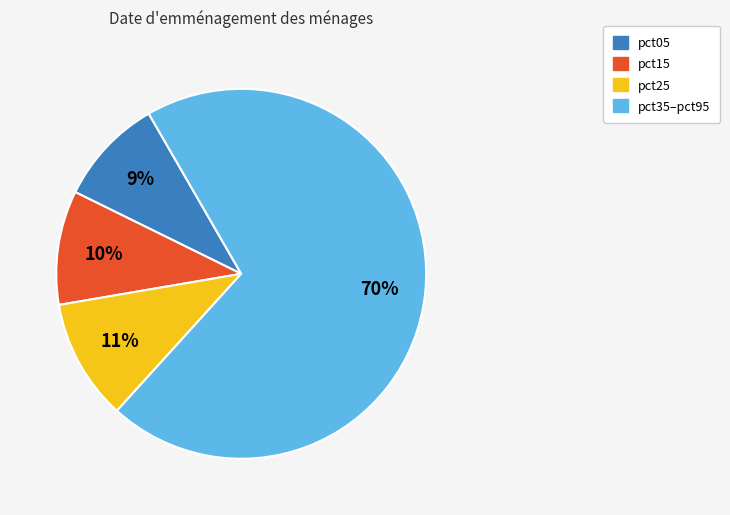

Is the sum of pct15 and pct25 greater than half?

No